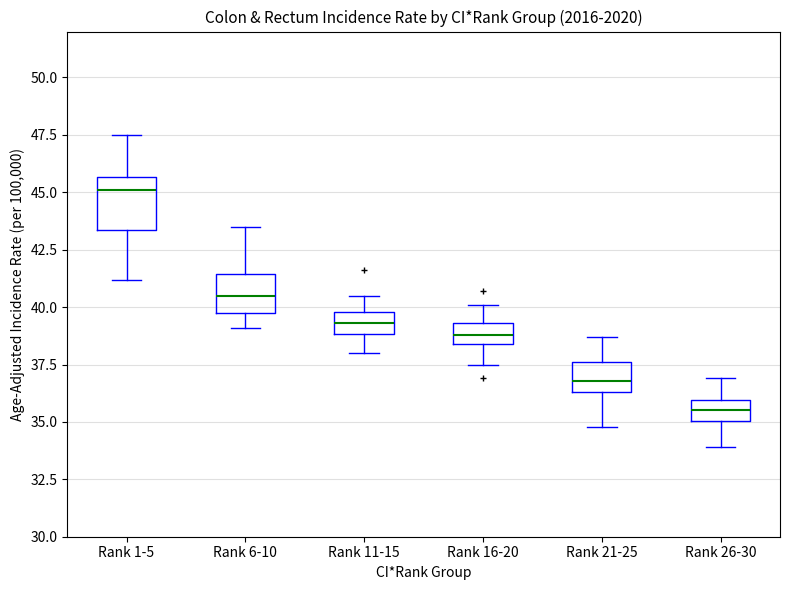

Where is the upper edge of the box for Rank 1-5 on the y-axis? The values are not printed on the chart, so give them approximately, as read against the axis.

45.5